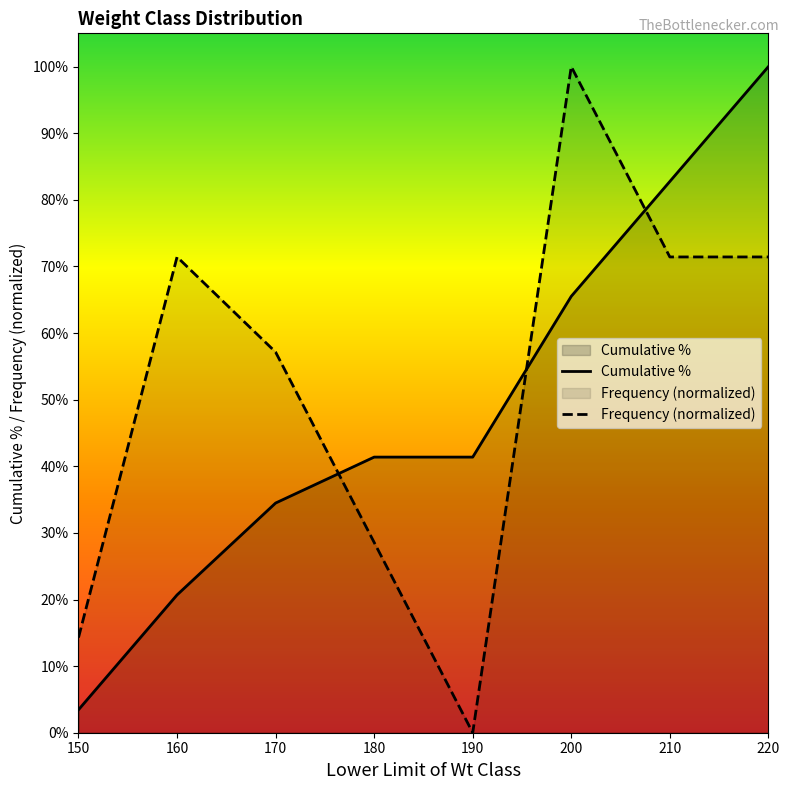

How many lines are shown in the chart?

2